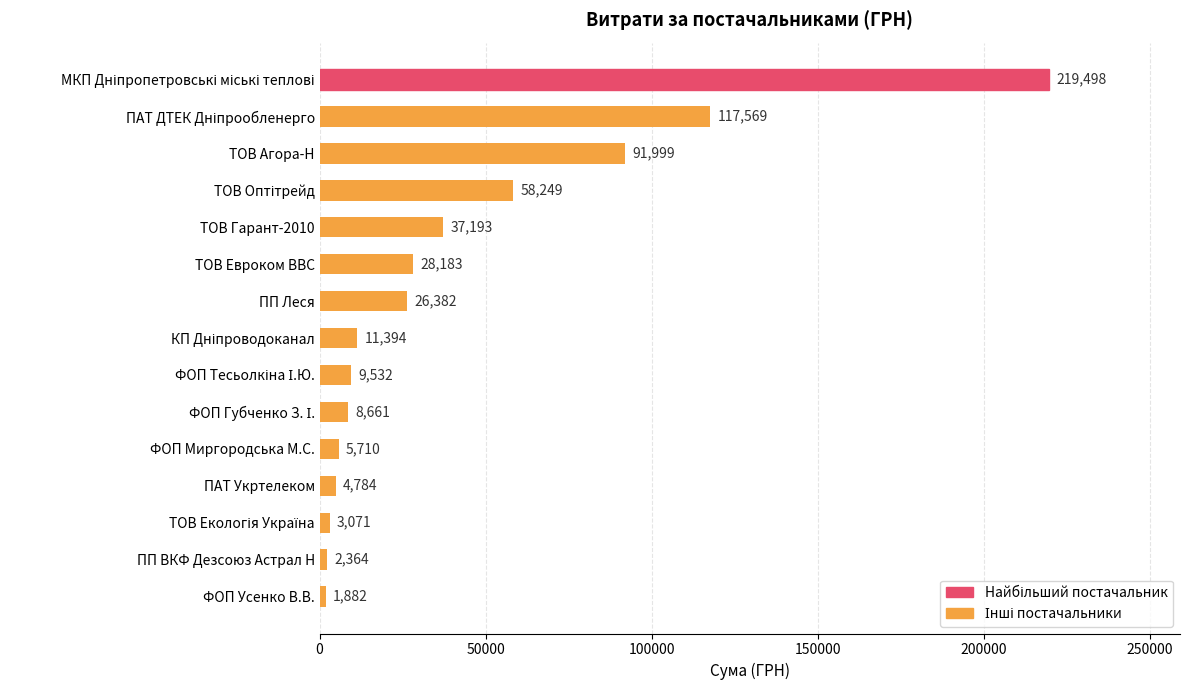

How many series are shown in this chart?

1